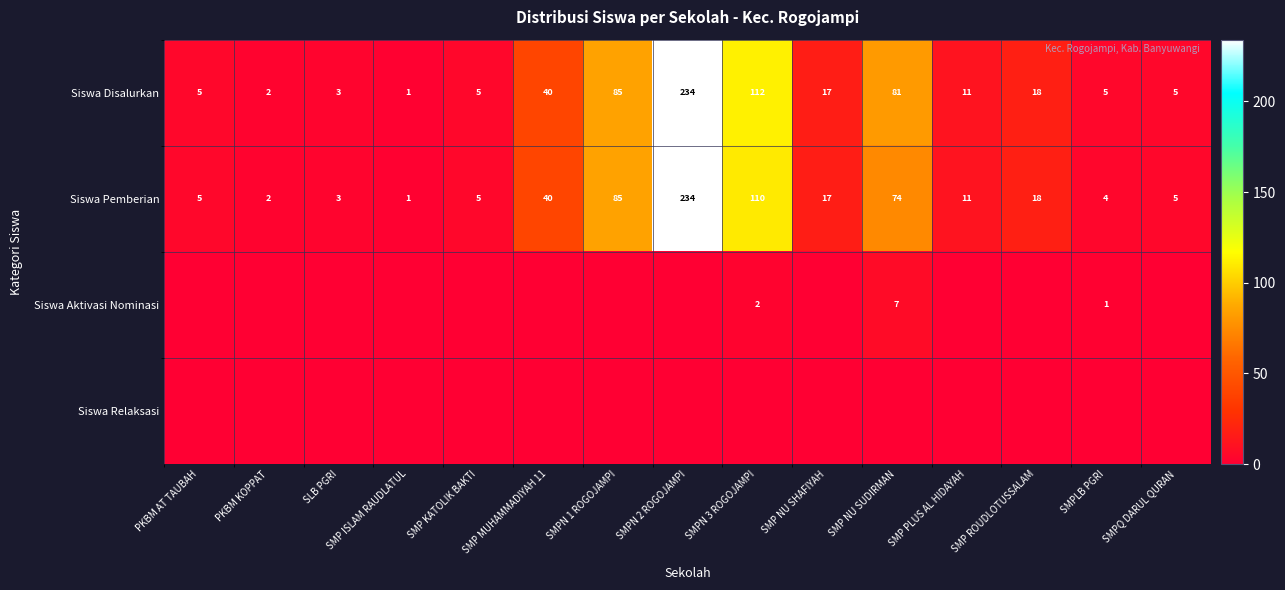

Is it true that Siswa Disalurkan equals 9 at SMP NU SHAFIYAH?

False